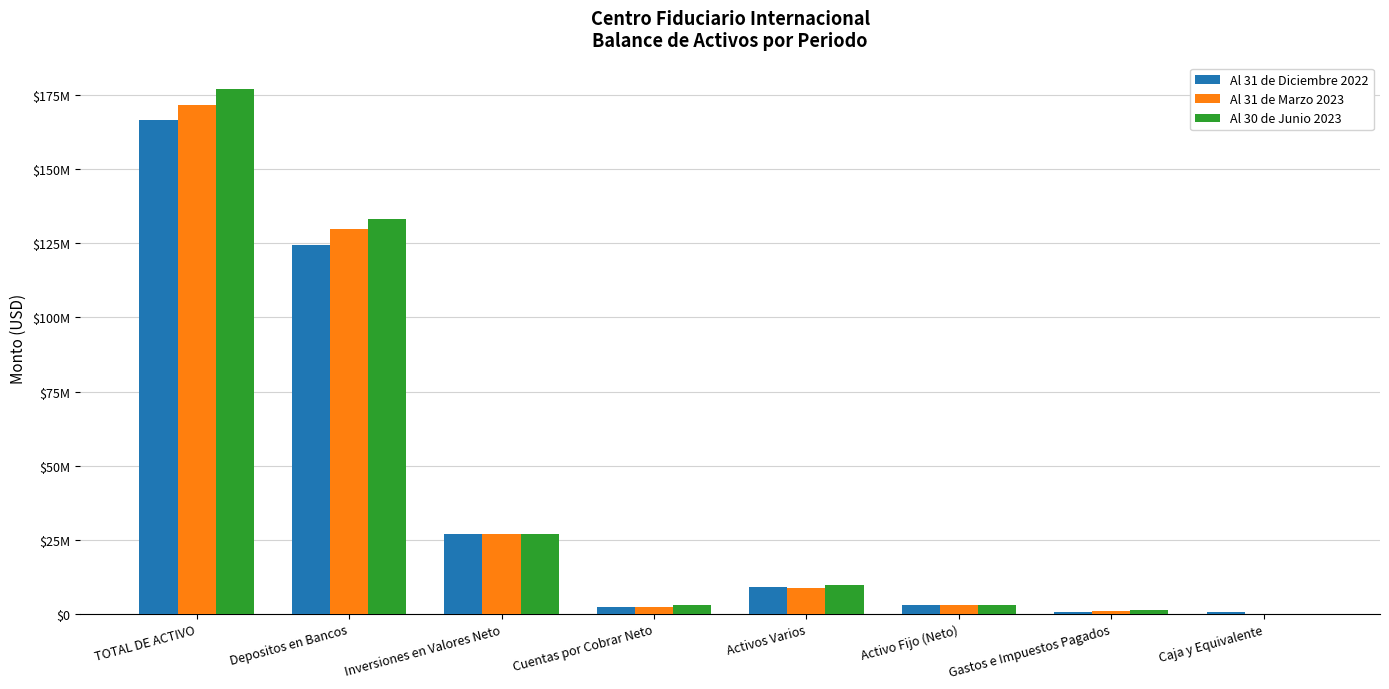

The Al 31 de Diciembre 2022 series shows 3713510 at Cuentas por Cobrar Neto. True or false?

False